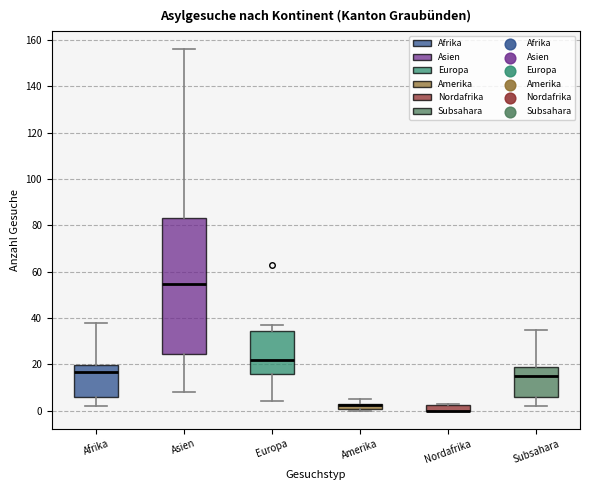

Where is the upper edge of the box for Nordafrika on the y-axis? The values are not printed on the chart, so give them approximately, as read against the axis.

2